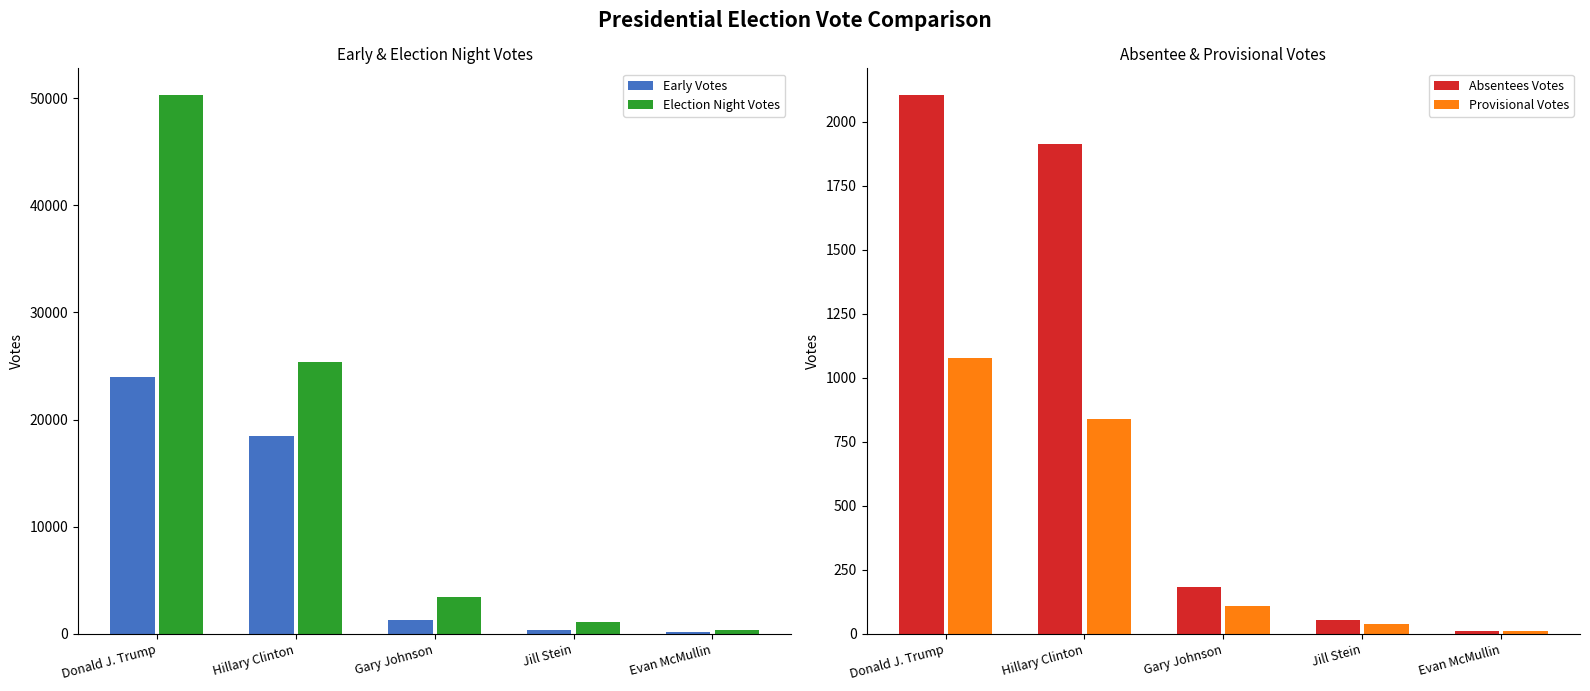

Rank the series by their maximum value, from highest to lowest.

Election Night Votes, Early Votes, Absentees Votes, Provisional Votes